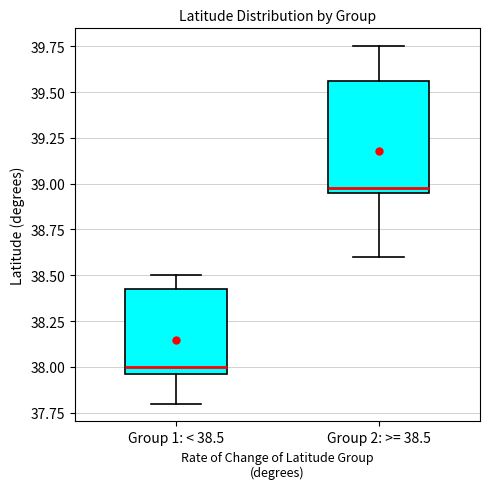

Comparing the boxes themselves (not the whiskers), which one is the tallest?

Group 2: >= 38.5